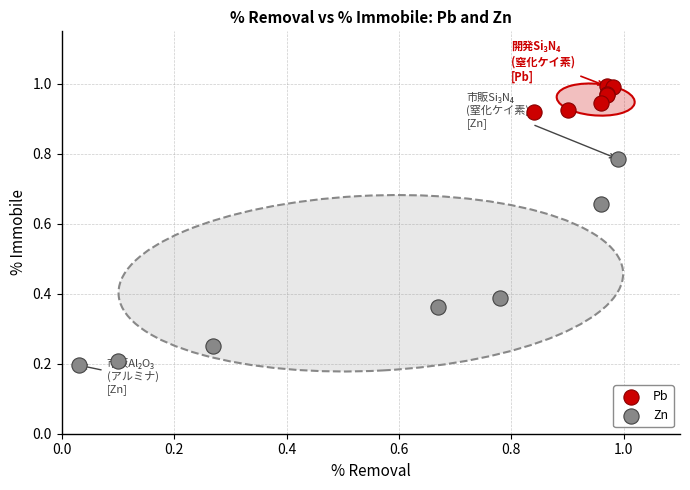

What are all the series names shown in the legend?

Pb, Zn